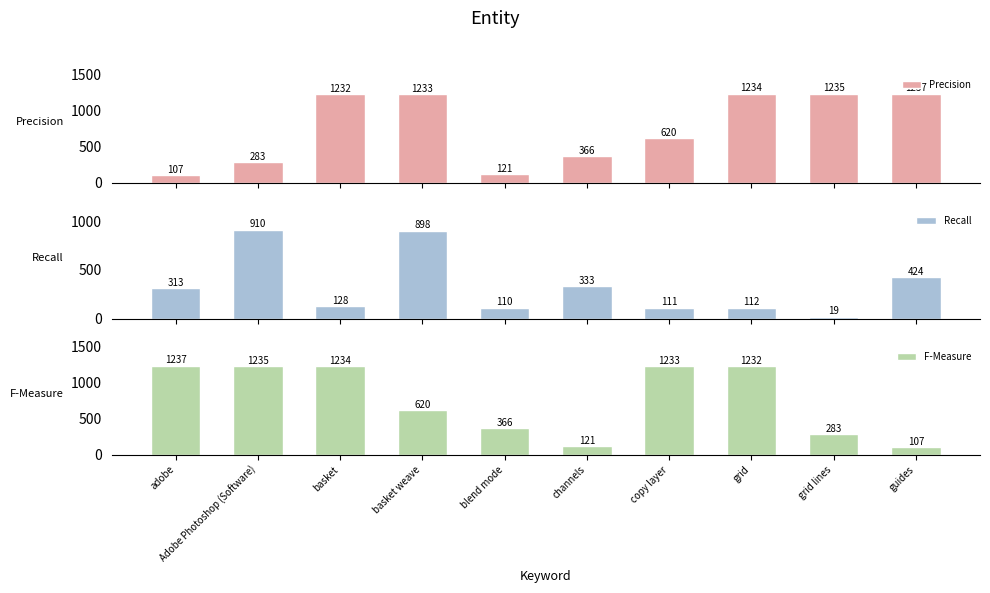

How many data points in Recall are above 313?

4